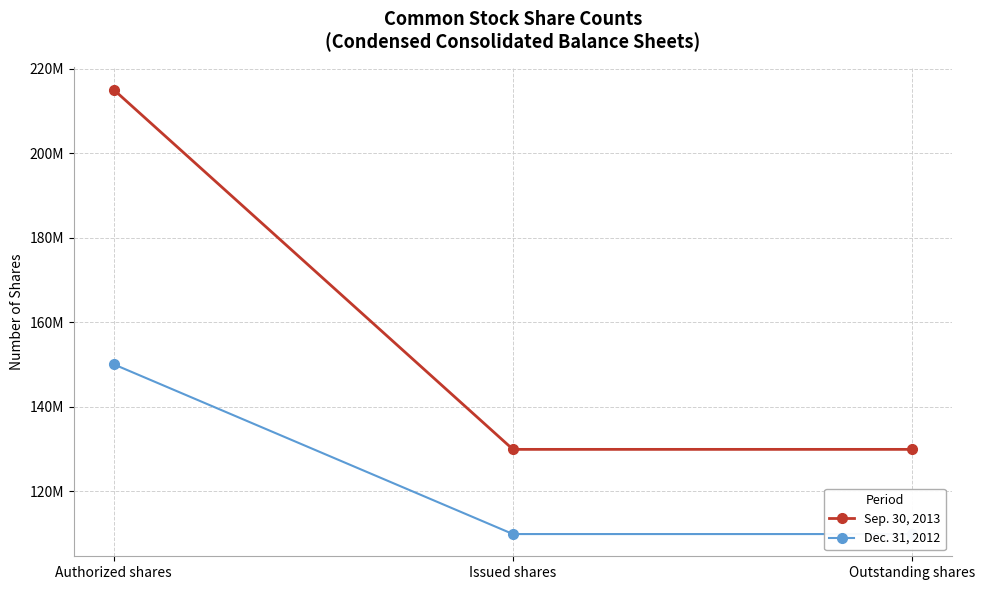

Rank the categories by Dec. 31, 2012 value from highest to lowest.

Authorized shares, Issued shares, Outstanding shares